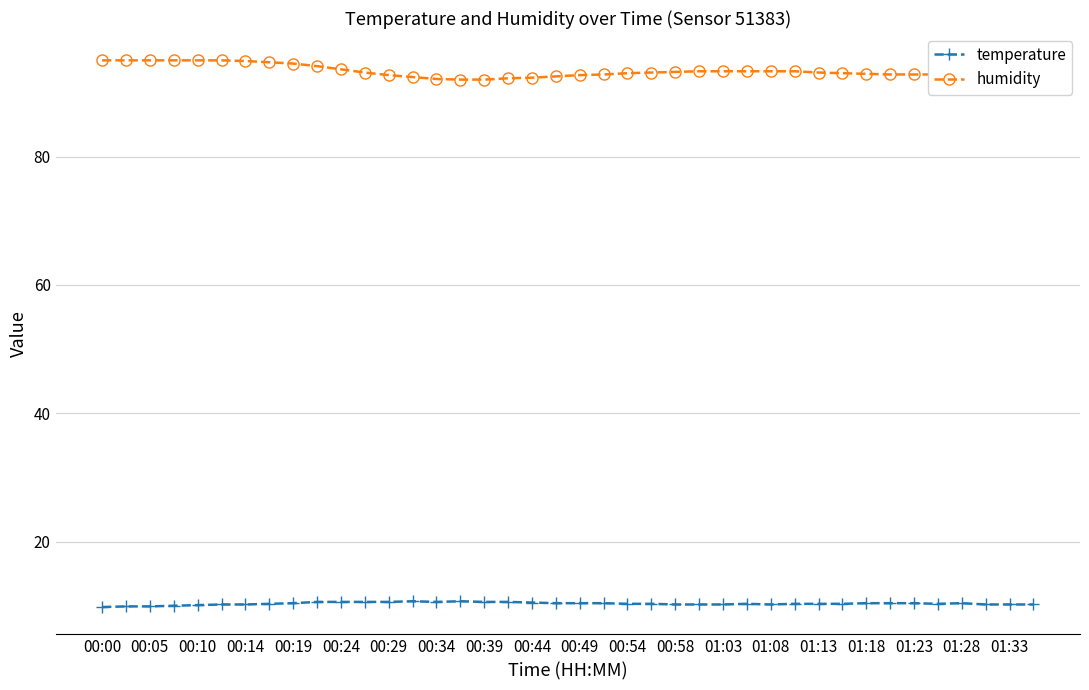

Which series has the largest total across all categories?

humidity